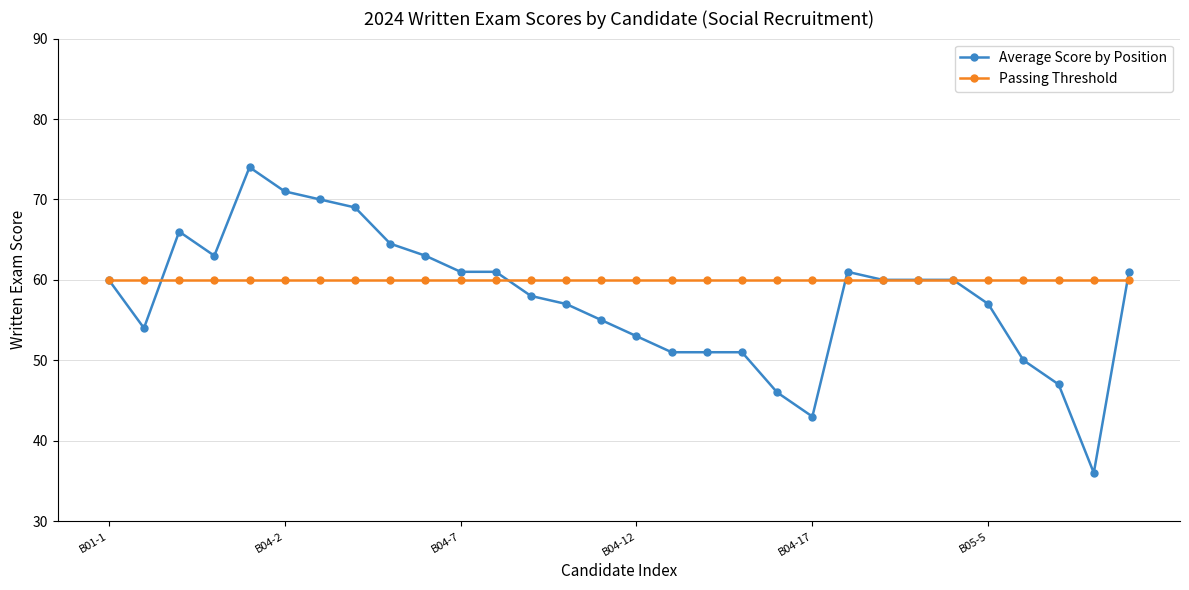

Which series has the widest spread of values?

Average Score by Position